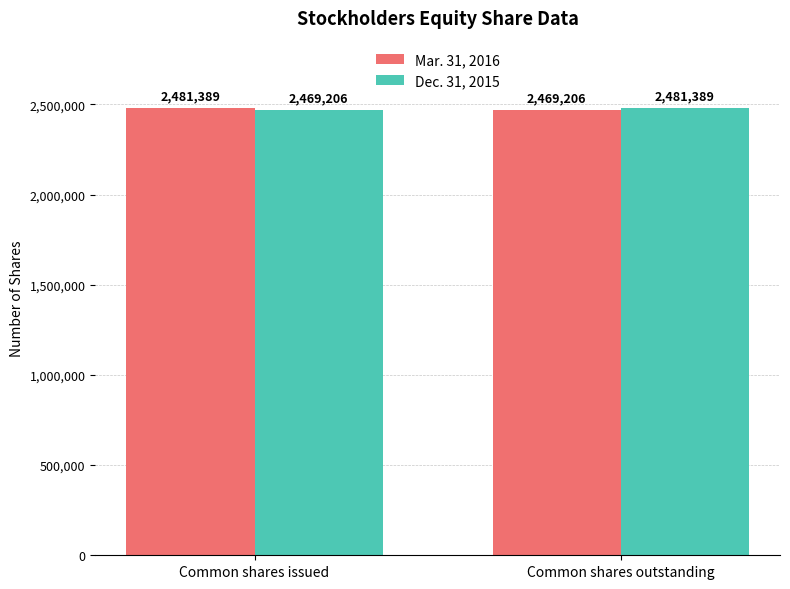

List the labels in order of Mar. 31, 2016 value, smallest first.

Common shares outstanding, Common shares issued